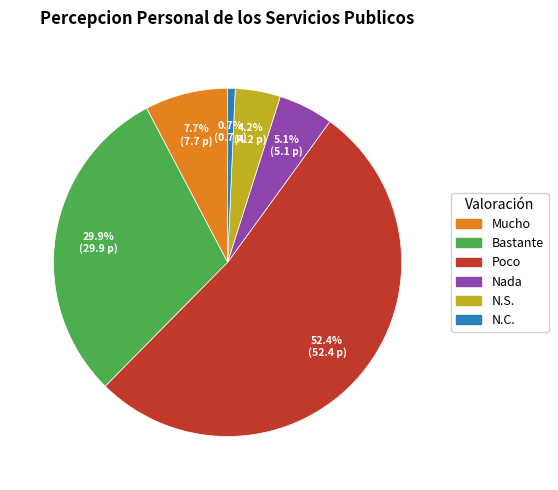

Is the sum of N.S. and Nada greater than half?

No